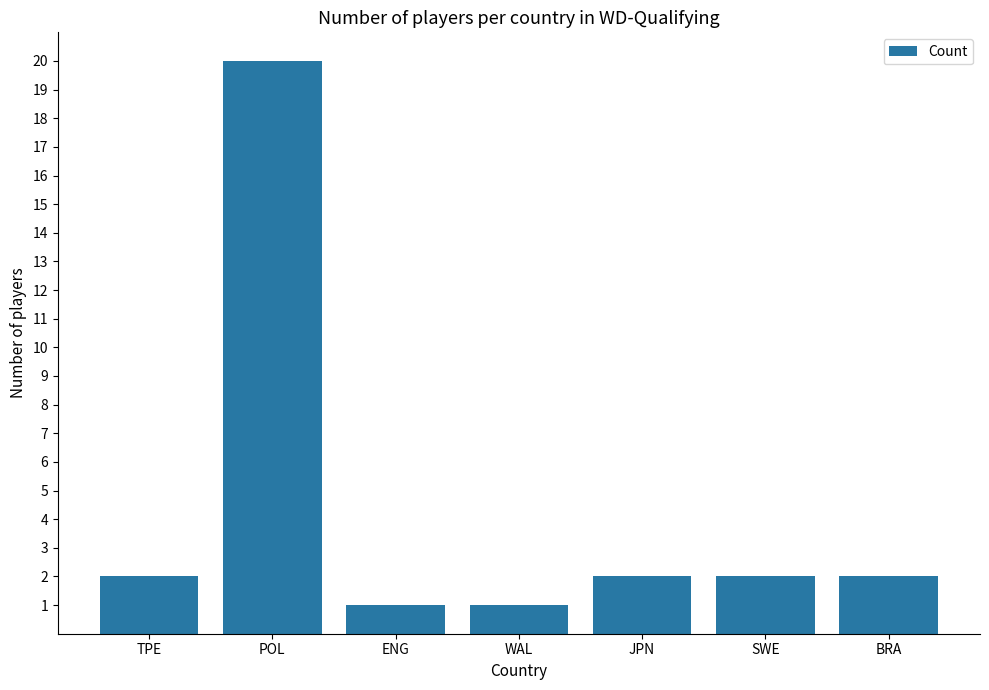

Which category has the highest value across all series?

POL